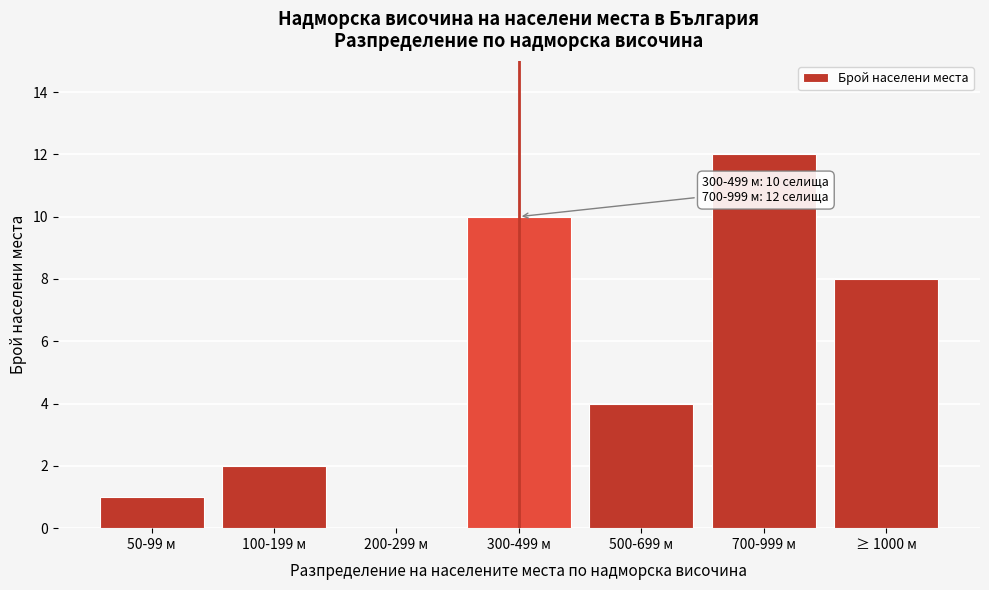

Reading left to right, what are all the values shown in this chart?

50-99 м=1	100-199 м=2	200-299 м=0	300-499 м=10	500-699 м=4	700-999 м=12	≥ 1000 м=8